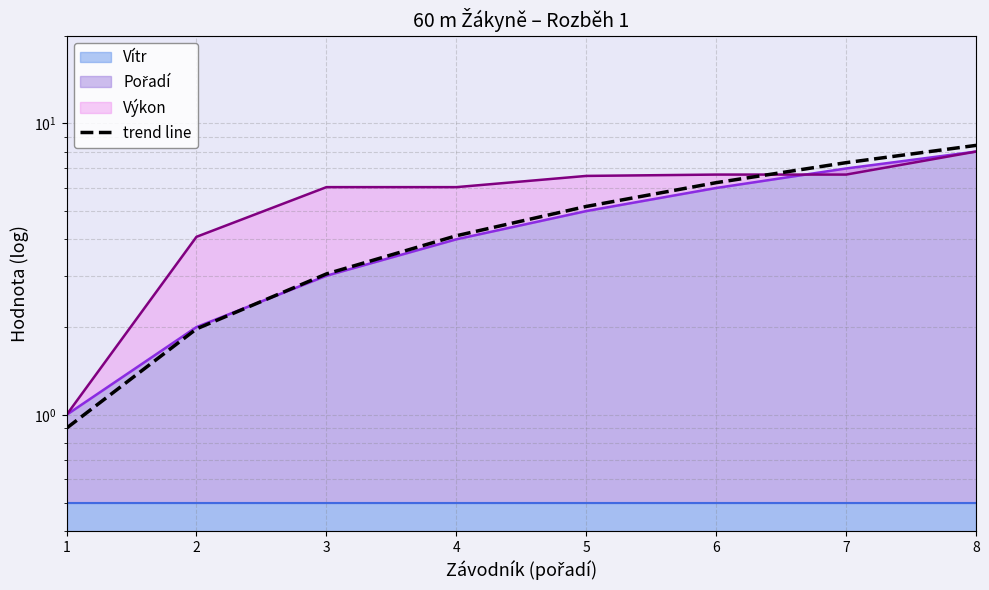

True or false: there are more than 1 points higher than both neighbors.

False